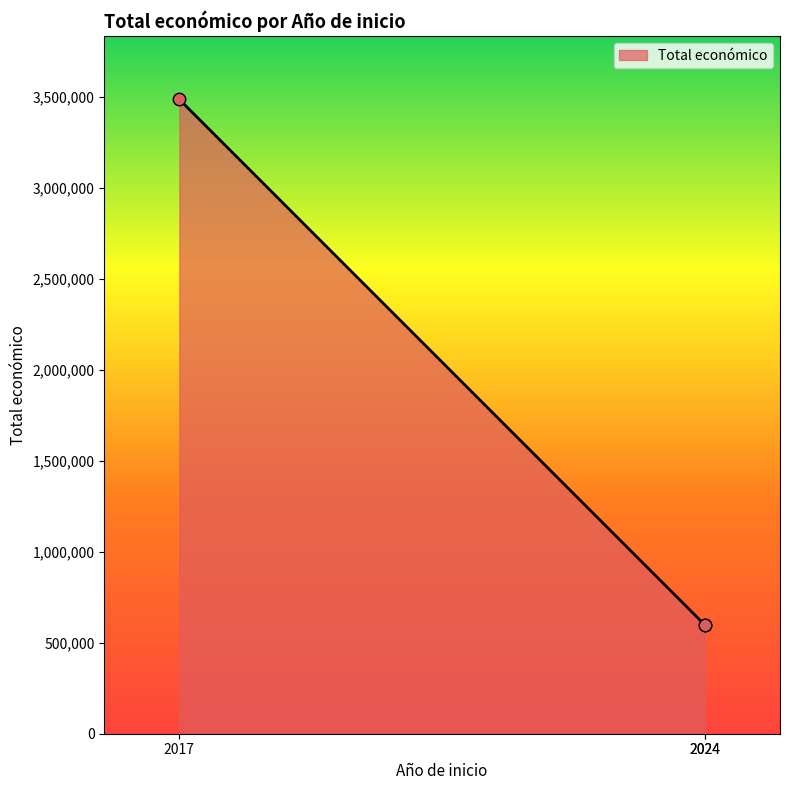

What is the ratio of the value at 2024 to the value at 2024?

1.0